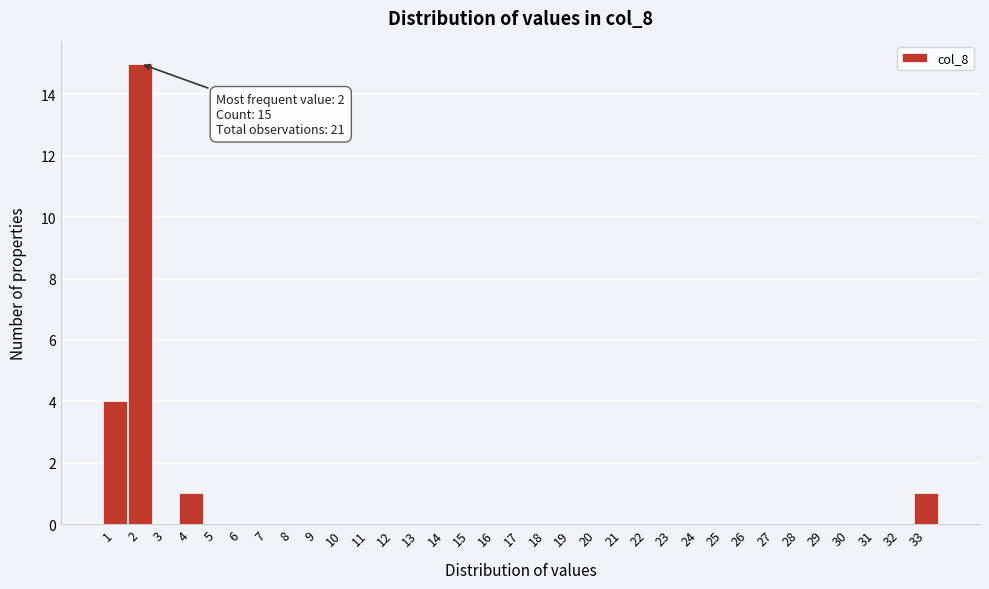

Which range on the x-axis has the tallest bar?

1.5 to 2.5